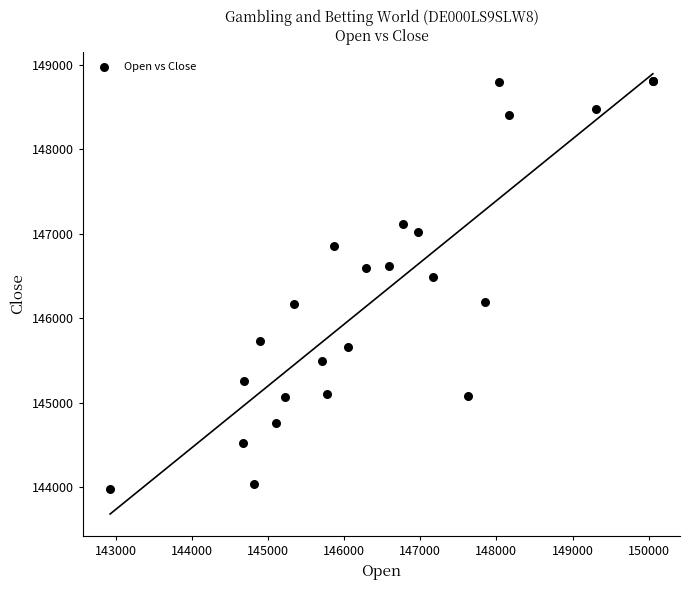

What Y value in the scatter plot is closest to 146390?

146486